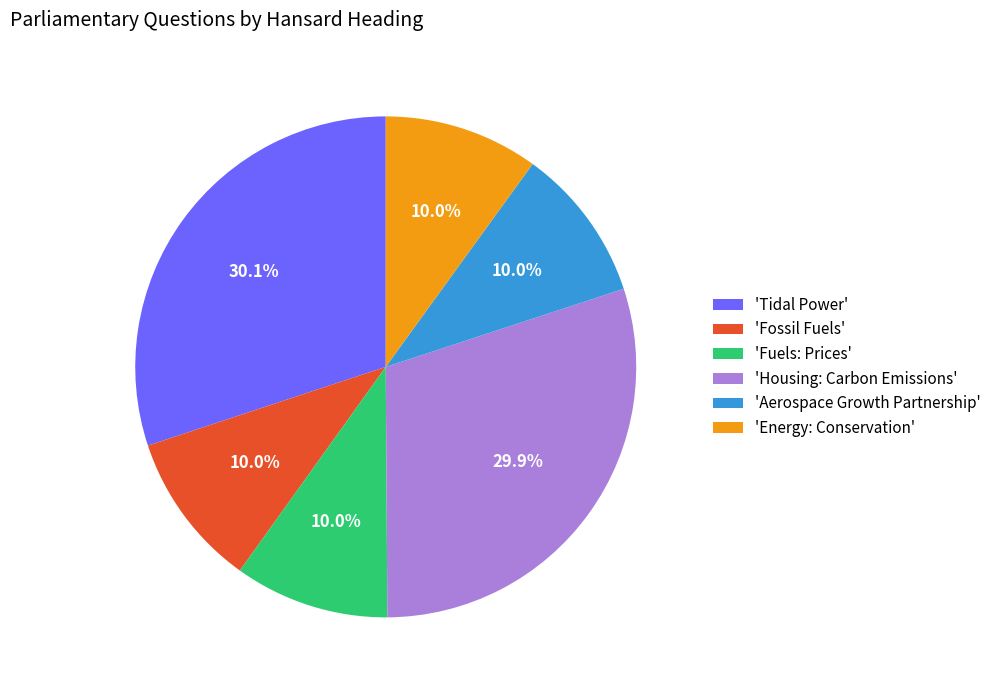

Does 'Aerospace Growth Partnership' account for over 50% of the chart?

No